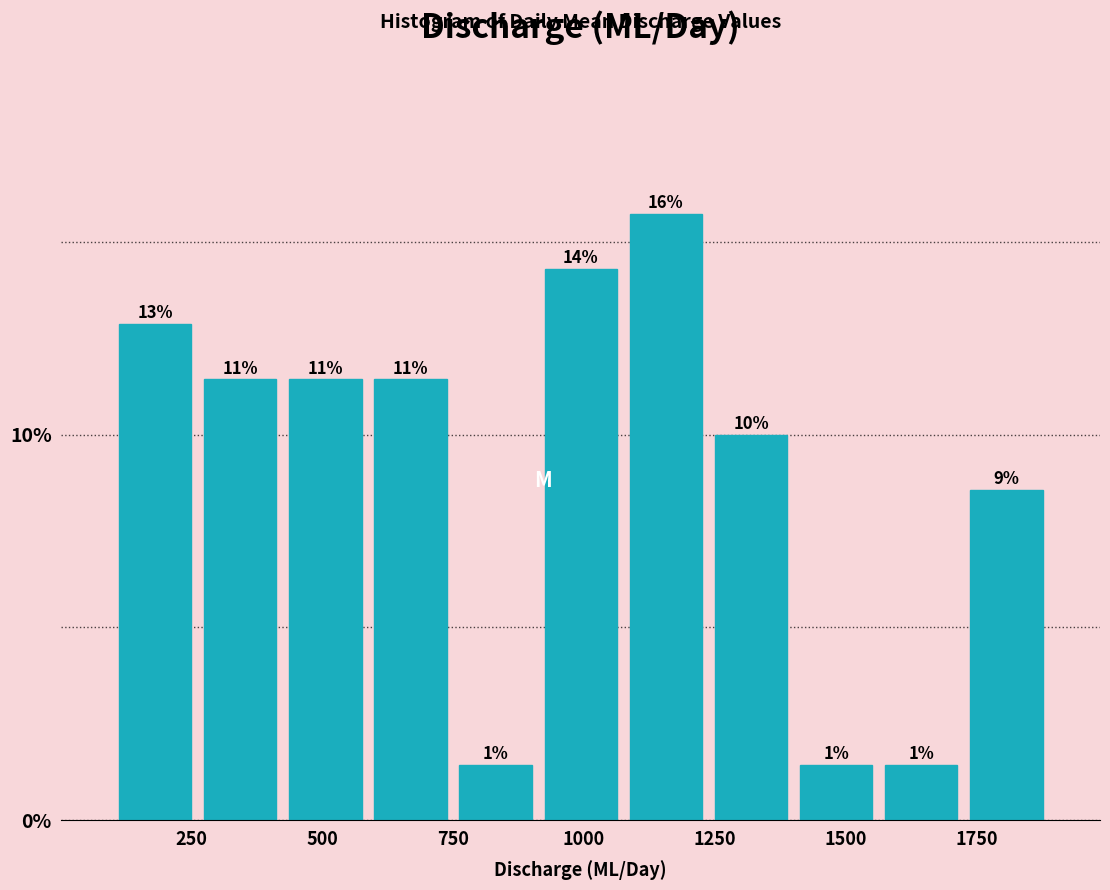

Read against the x-axis, roughly where is the centre of the tallest bar?

1150